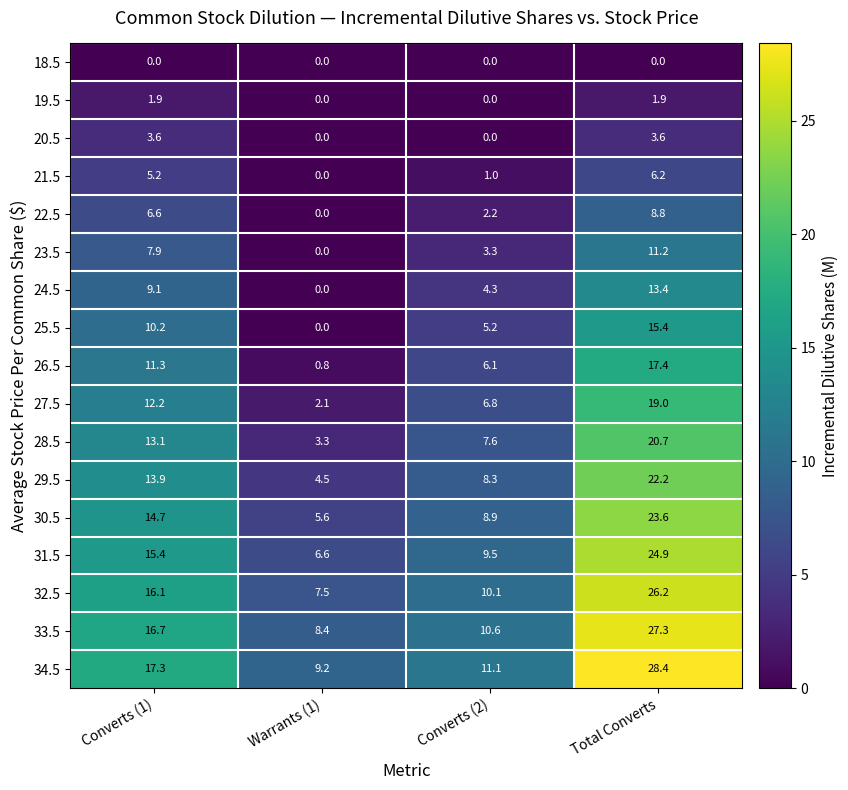

What is the approximate value of 31.5 at Warrants (1)?

6.6